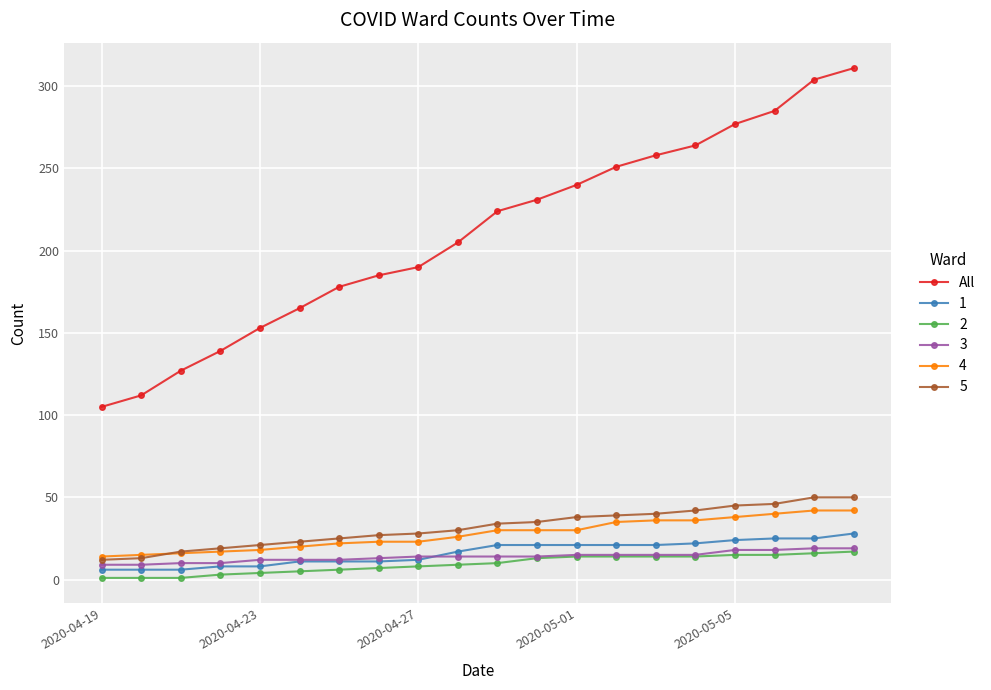

Which series has the widest spread of values?

All